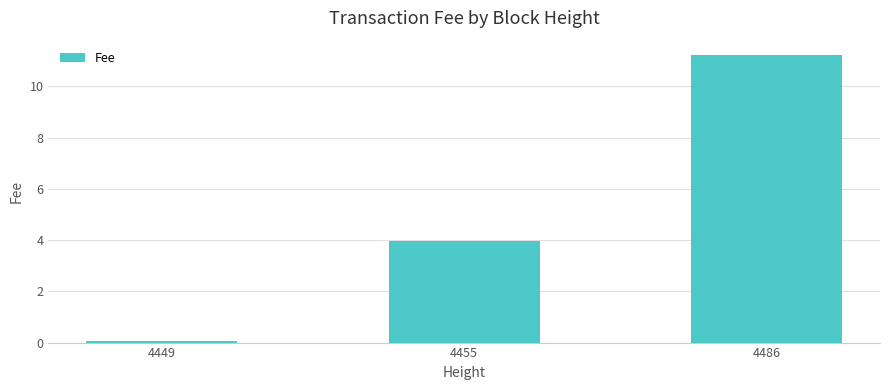

What is the value of the 3rd bar from the left?

11.2